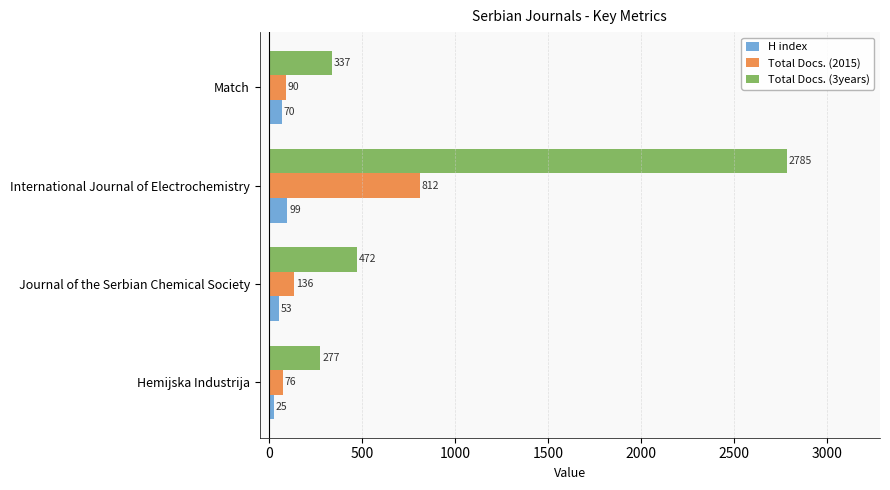

At which category is the sum across all series the highest?

International Journal of Electrochemistry